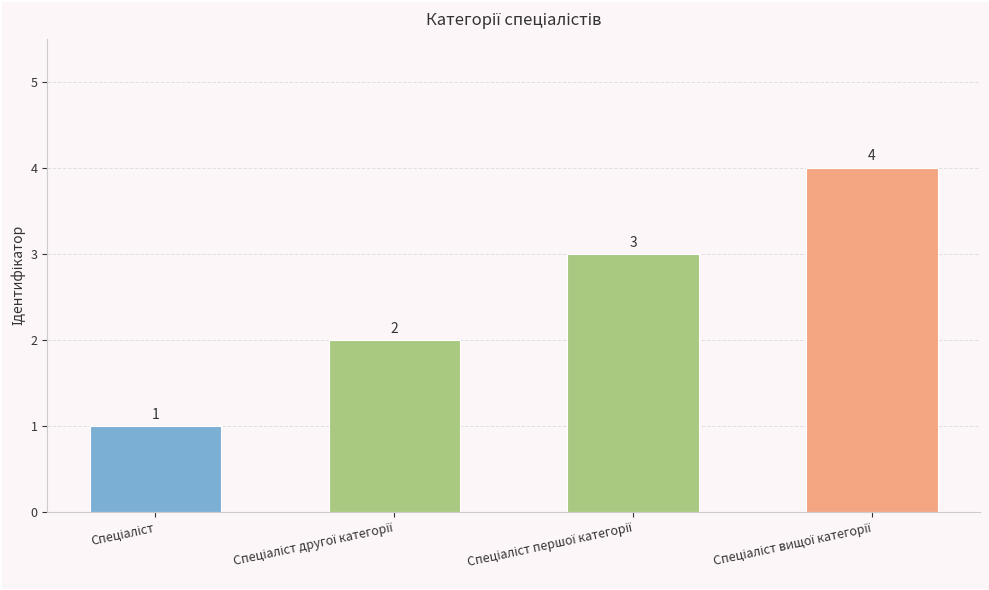

Reading right to left, transcribe all the data shown in this chart.

4	3	2	1